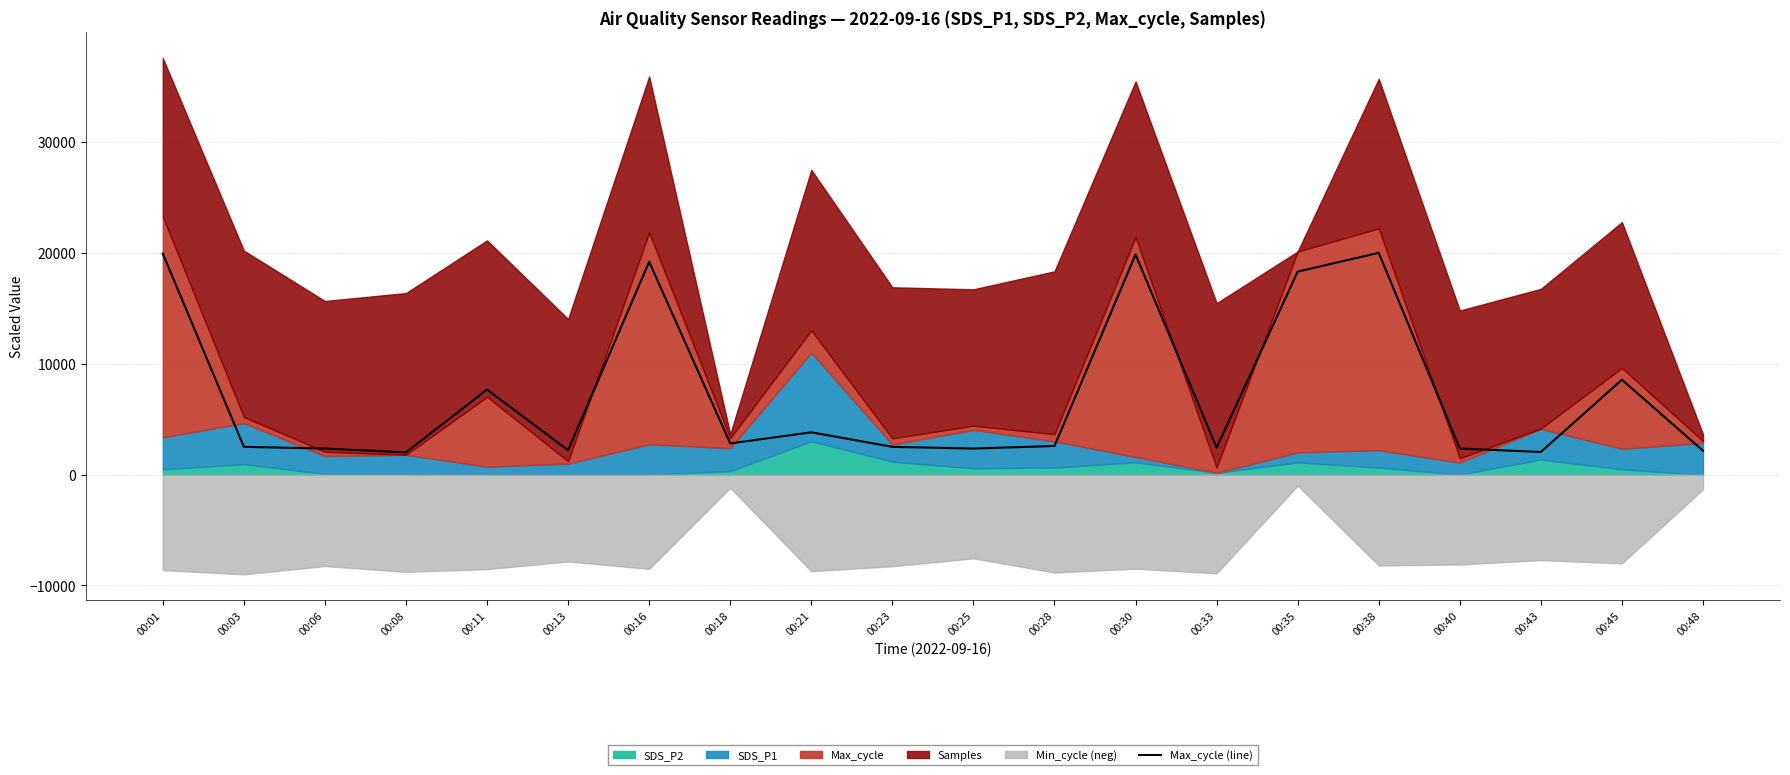

How many interior local valleys (lower than both neighbors) does the data have?

6